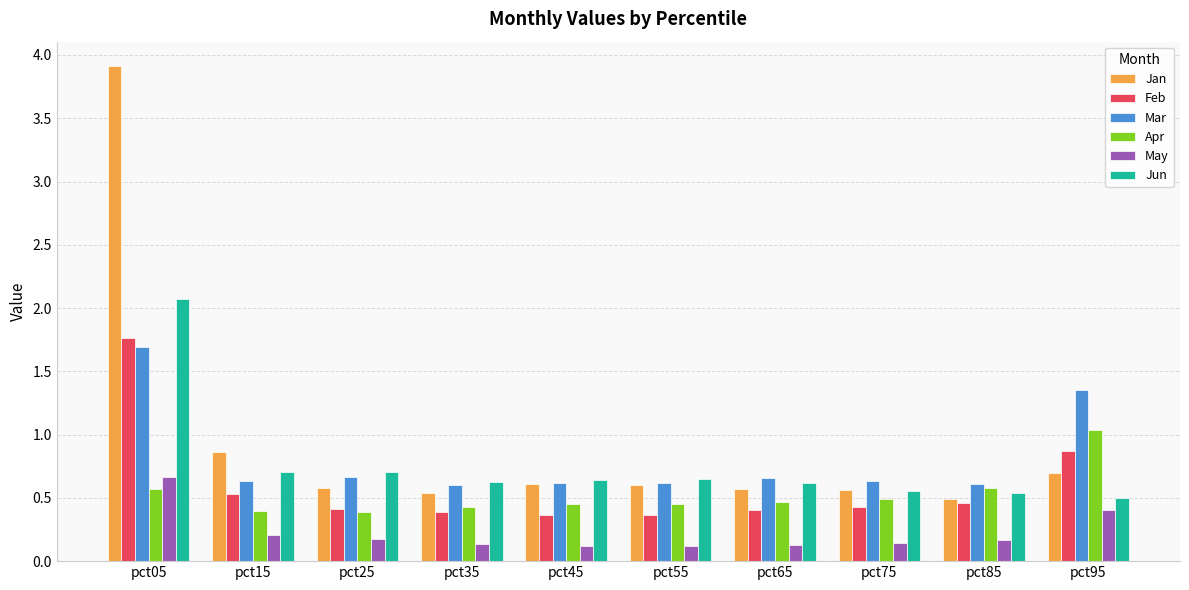

What is the difference between the maximum and minimum values in the Mar series?

1.1